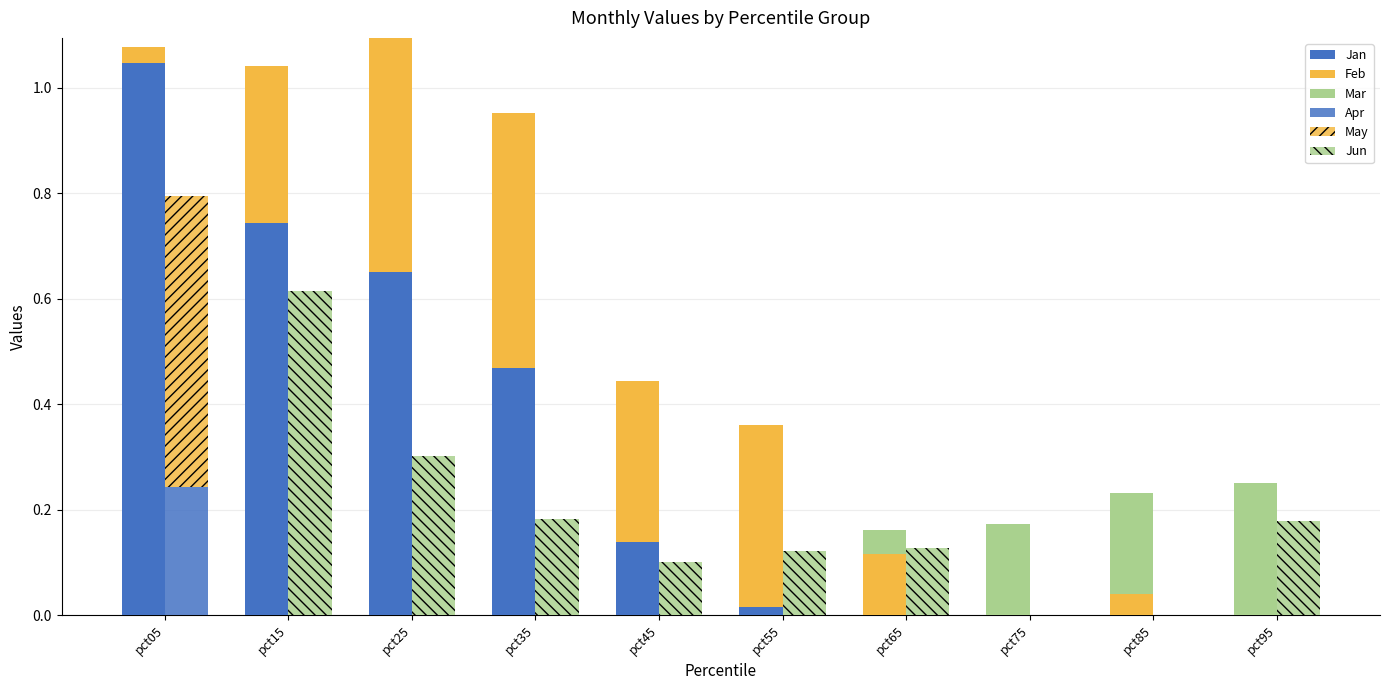

The Jun series shows 0.0 at pct05. True or false?

True